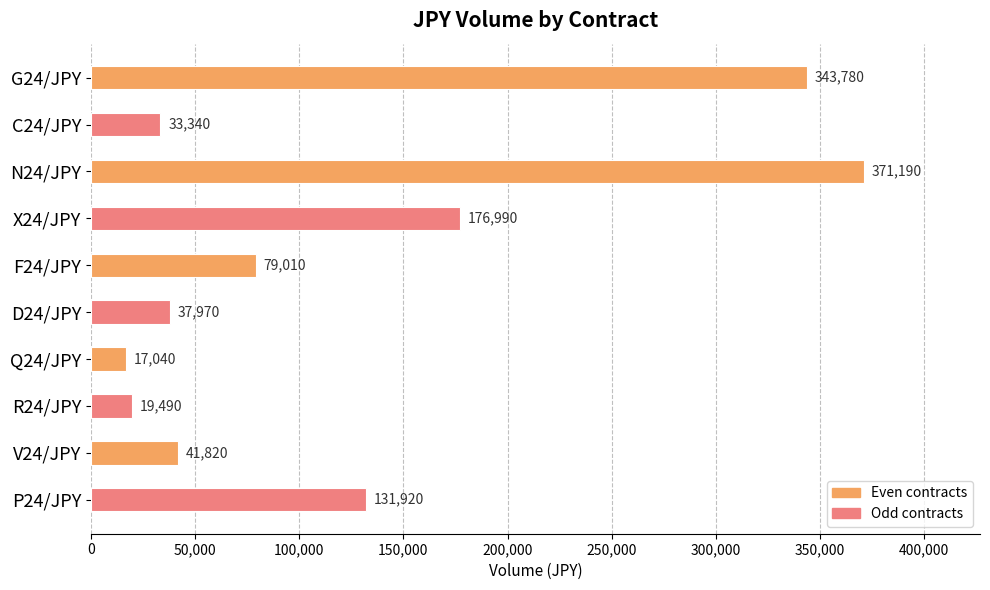

Which has a higher value, V24/JPY or G24/JPY?

G24/JPY